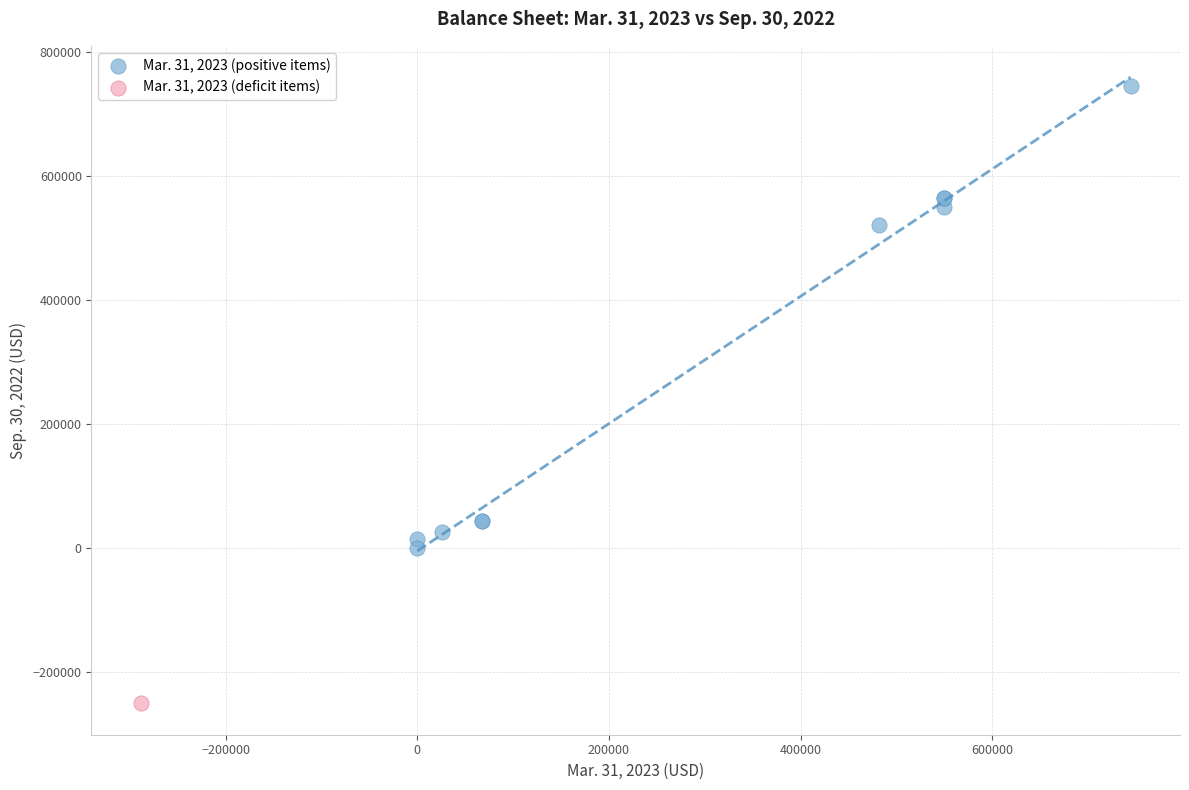

What are all the series names shown in the legend?

Mar. 31, 2023 (positive items), Mar. 31, 2023 (deficit items)